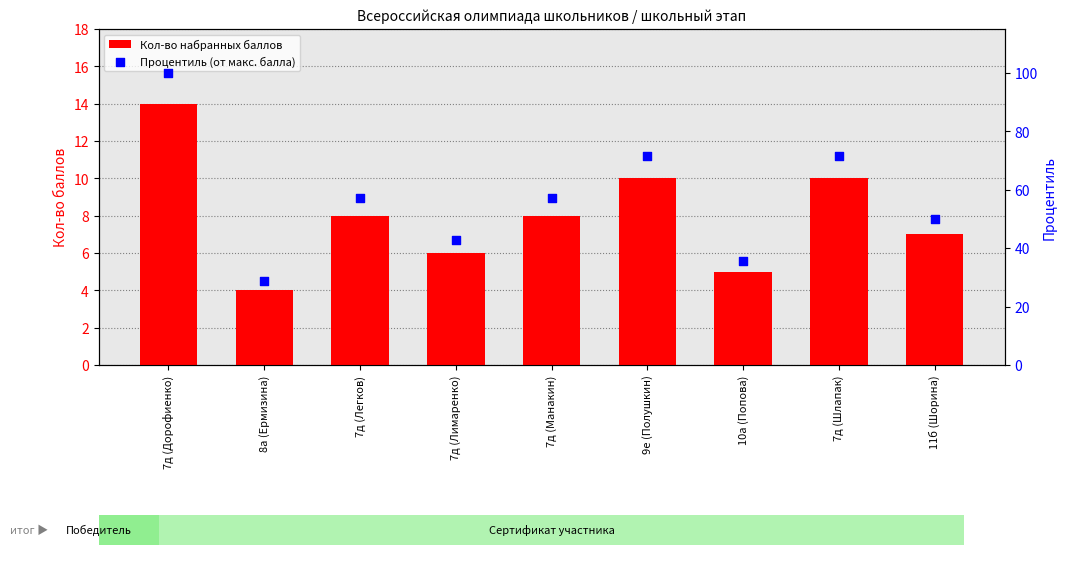

At how many categories does at least one series exceed 68?

3